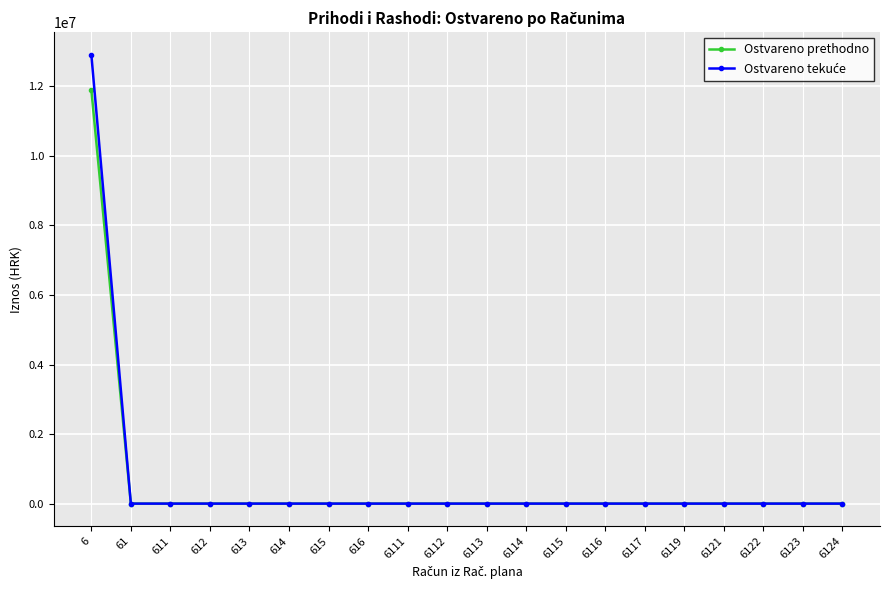

What is the value of the Ostvareno prethodno point at the 1st from the left?

11900738.0